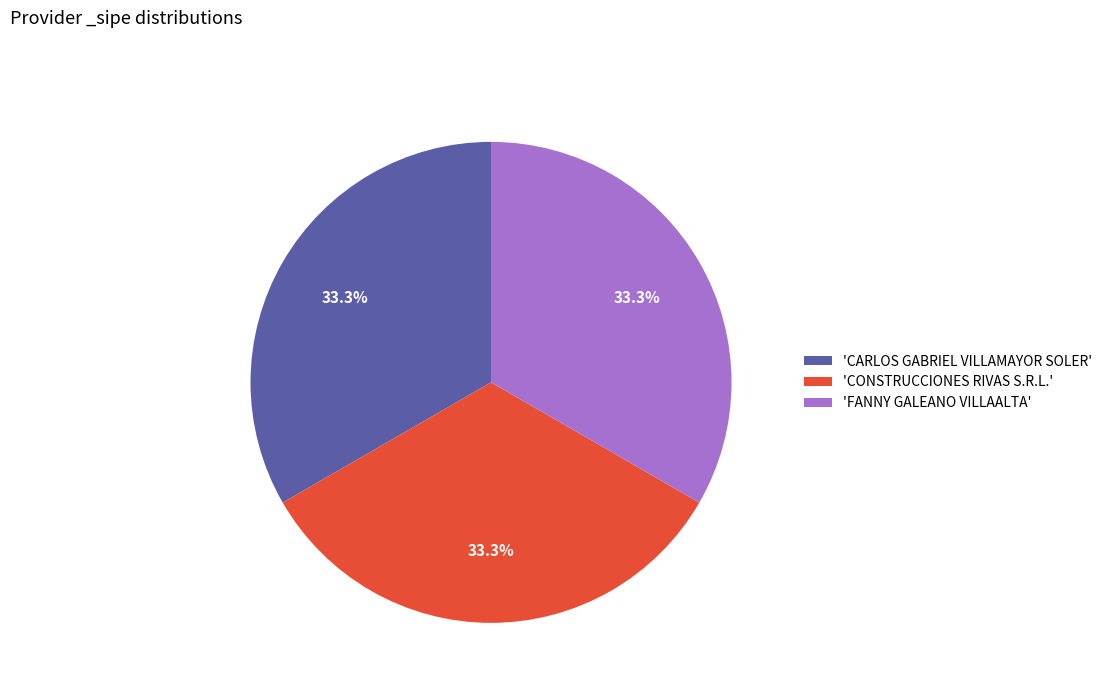

What is the ratio of the value at 'FANNY GALEANO VILLAALTA' to the value at 'CARLOS GABRIEL VILLAMAYOR SOLER'?

1.0